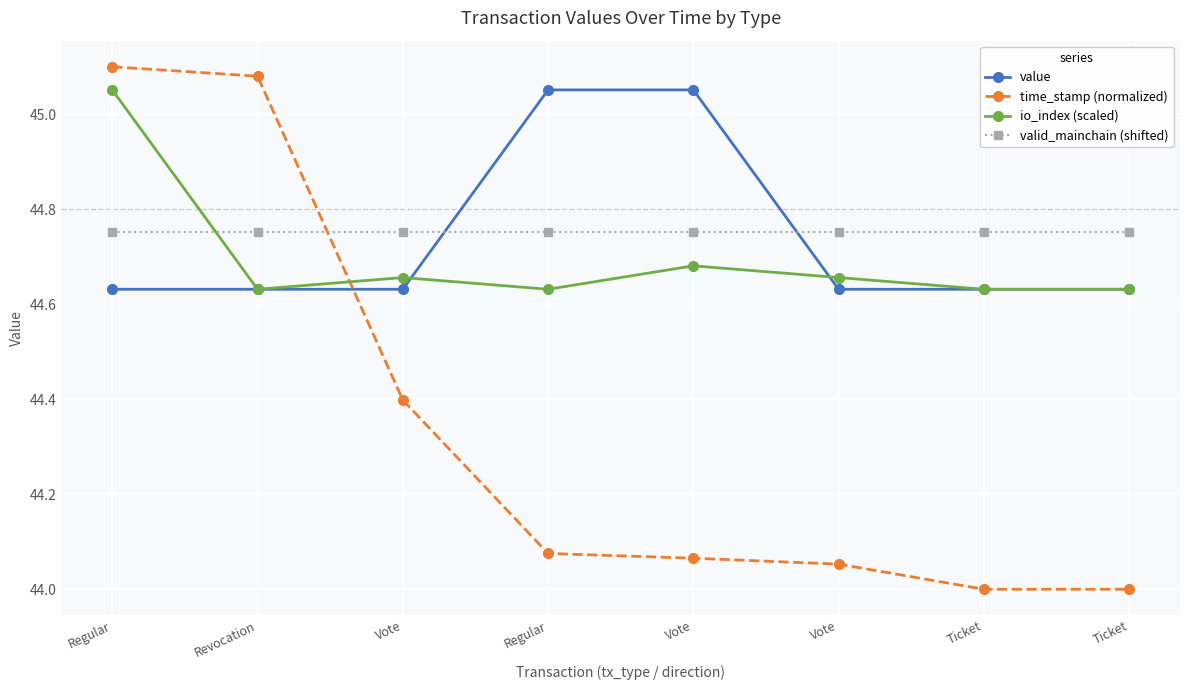

What are all the series names shown in the legend?

value, time_stamp (normalized), io_index (scaled), valid_mainchain (shifted)